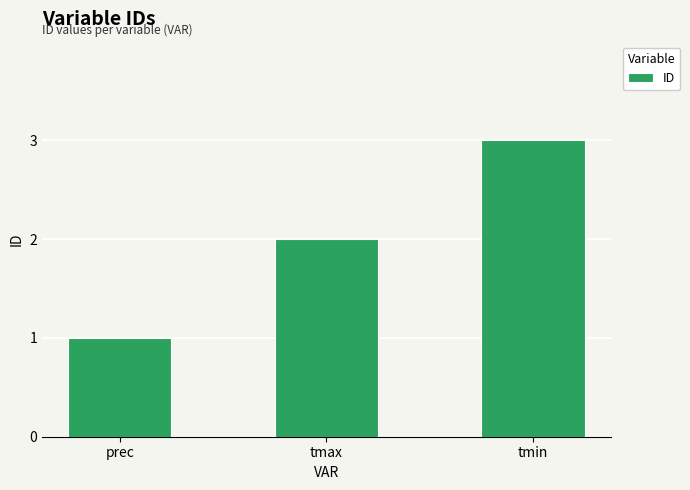

Reading left to right, what are all the values shown in this chart?

prec=1	tmax=2	tmin=3